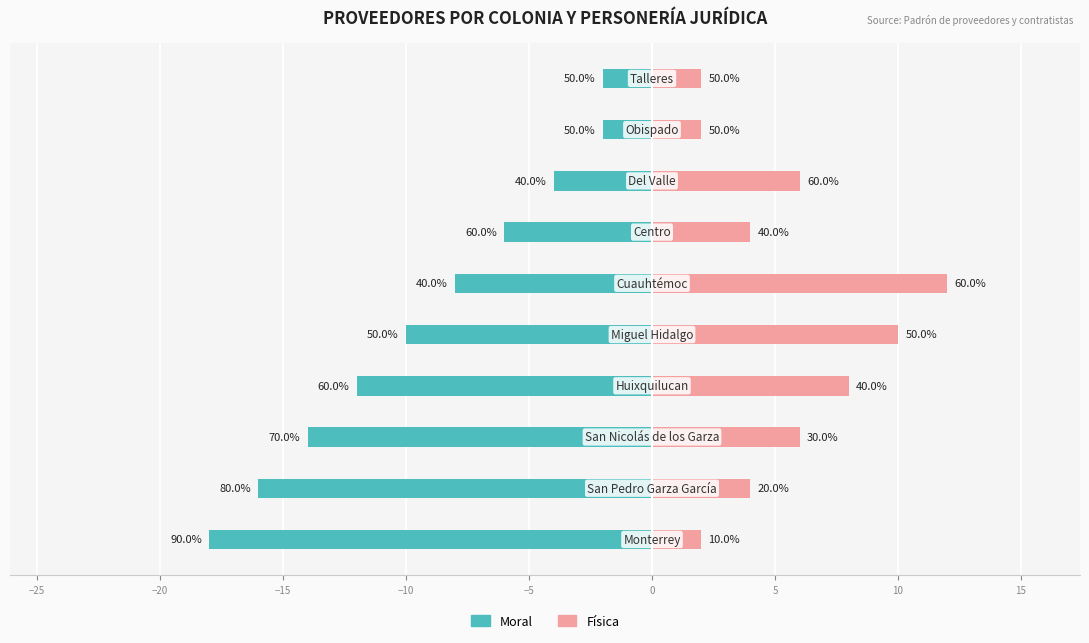

Is the value of Moral at −15 greater than the value of Física at 10?

No